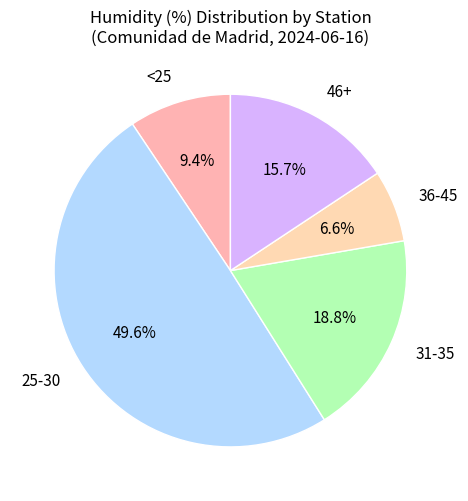

What portion of the pie excludes 31-35?

81.2%